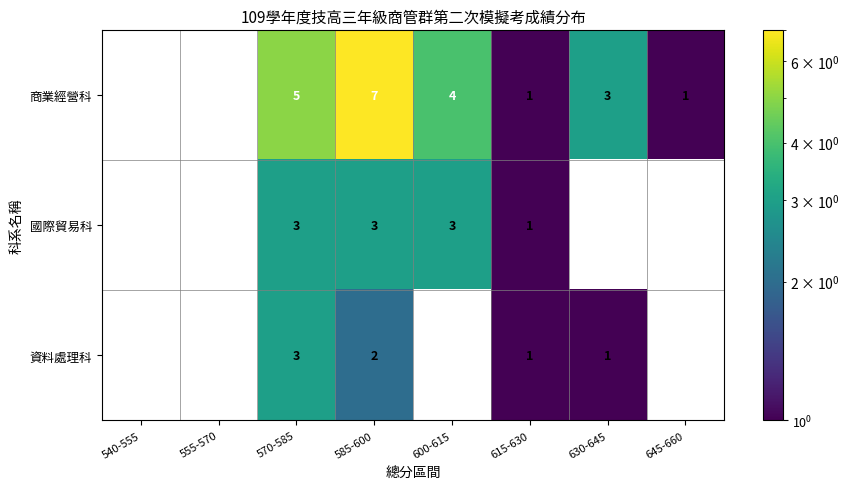

What is the sum of the 商業經營科 values at 585-600 and 630-645?

10